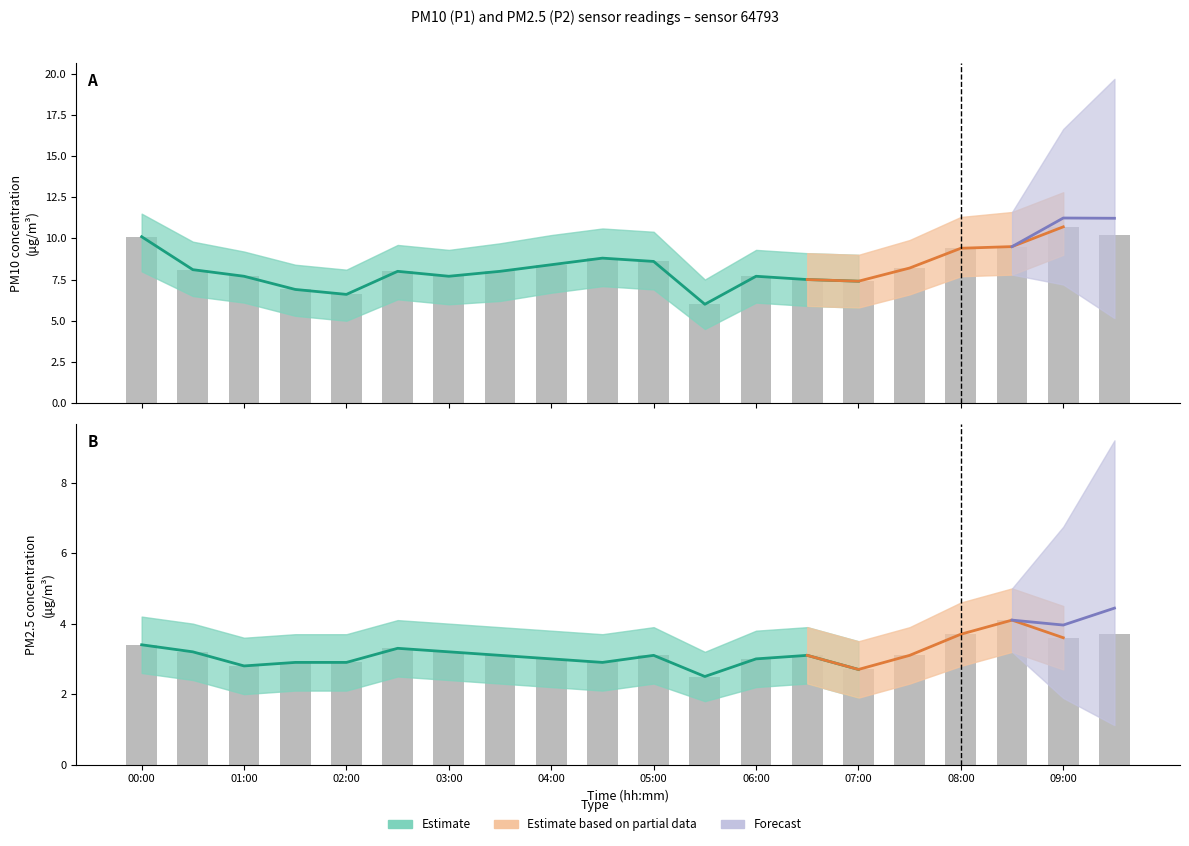

What is the label of the 12th bar from the right?

04:00